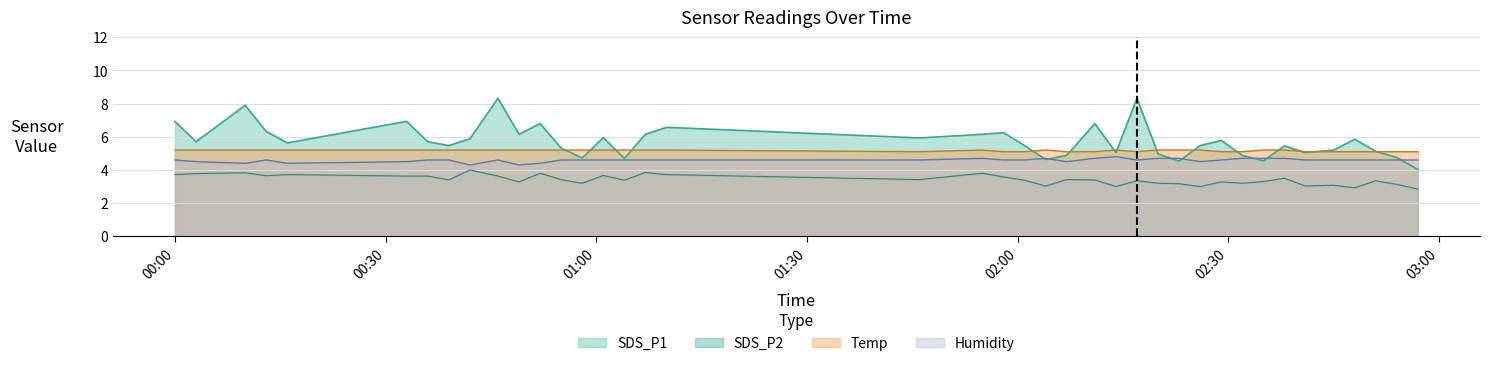

True or false: Temp and Humidity cross at least once.

False